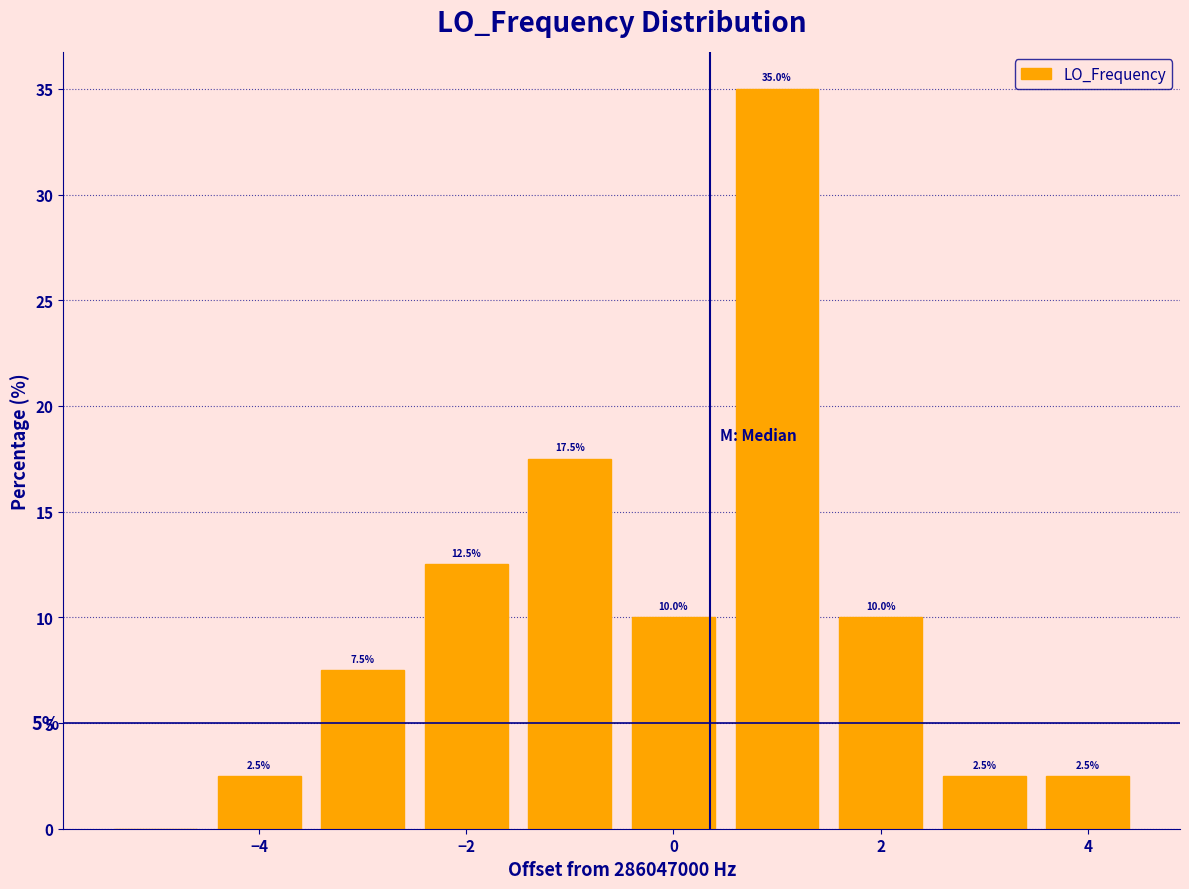

Over which range of the x-axis is the bar tallest?

0.5 to 1.5